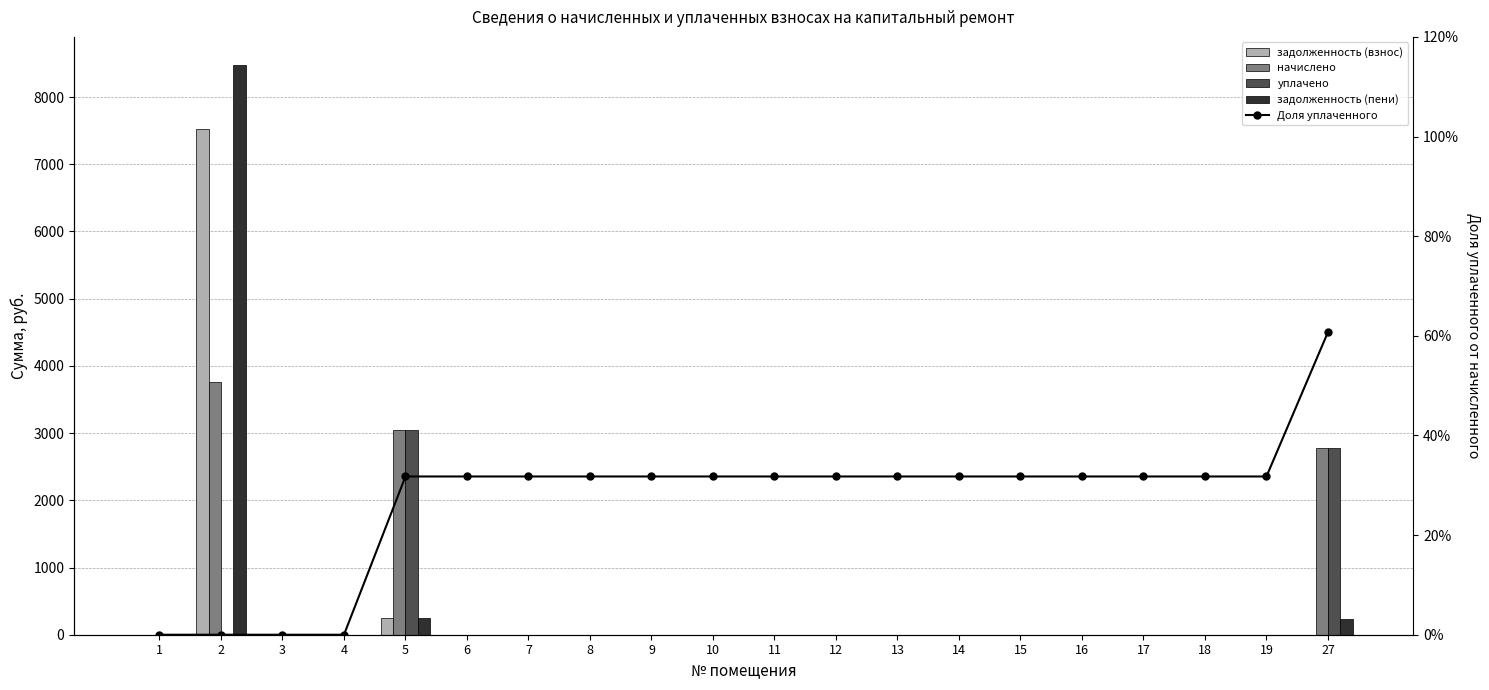

At how many categories does at least one series exceed 5237?

1